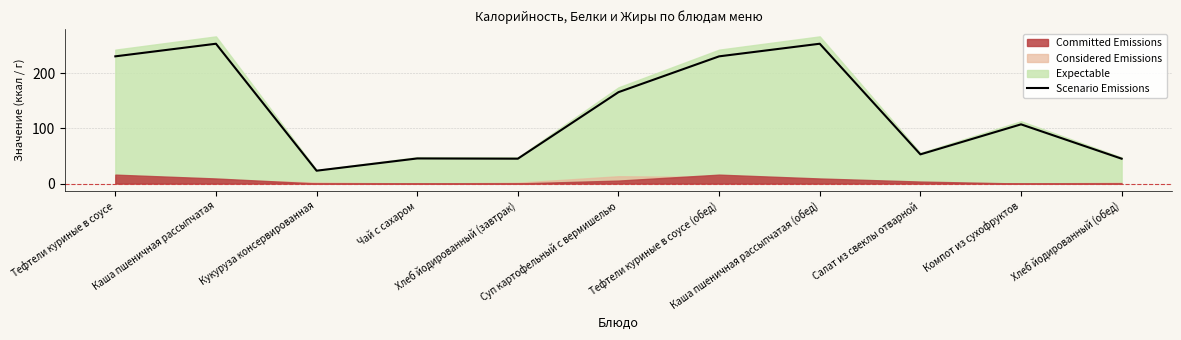

What is the difference between the second highest and minimum values?

230.3